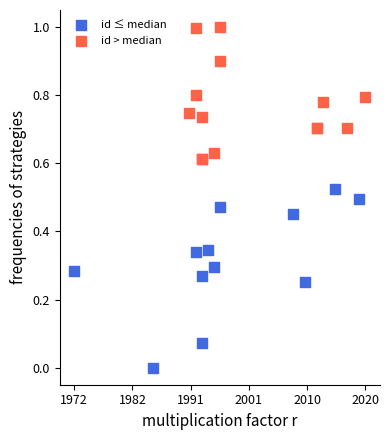

Which series has the largest Y range (max minus min)?

id ≤ median